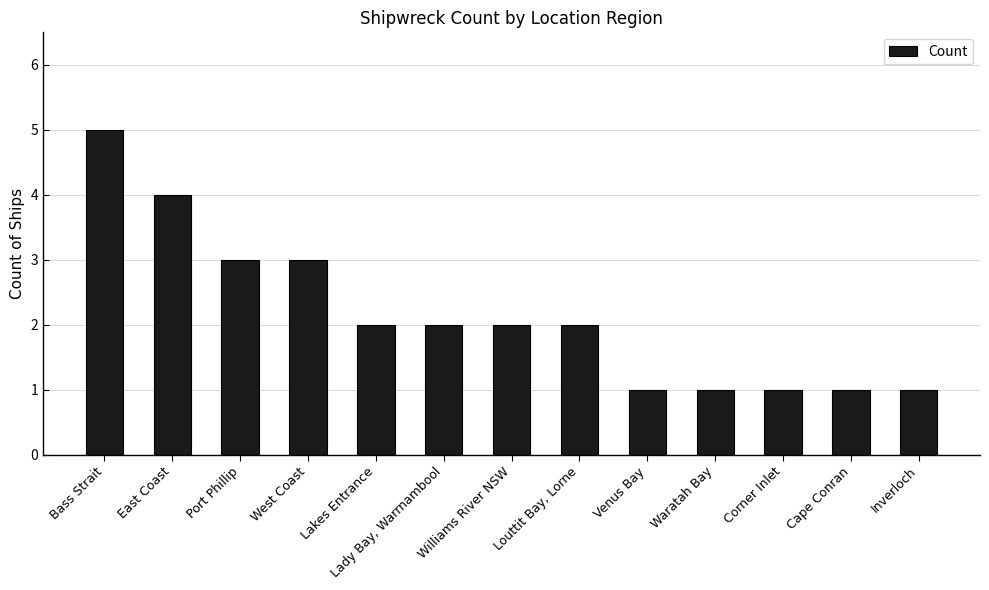

What is the average value?

2